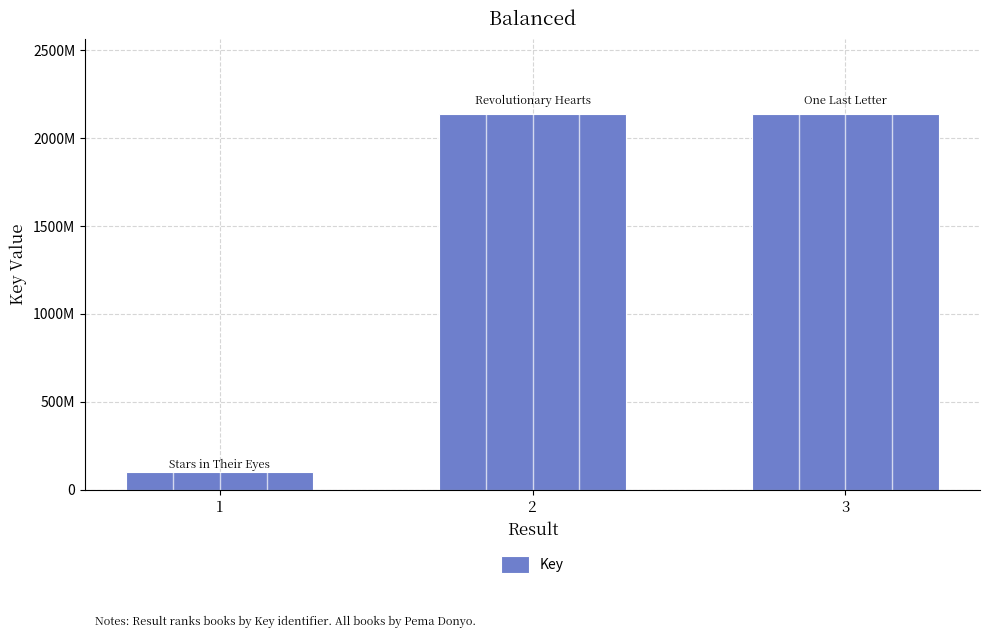

List the labels in order of value, smallest first.

1, 3, 2